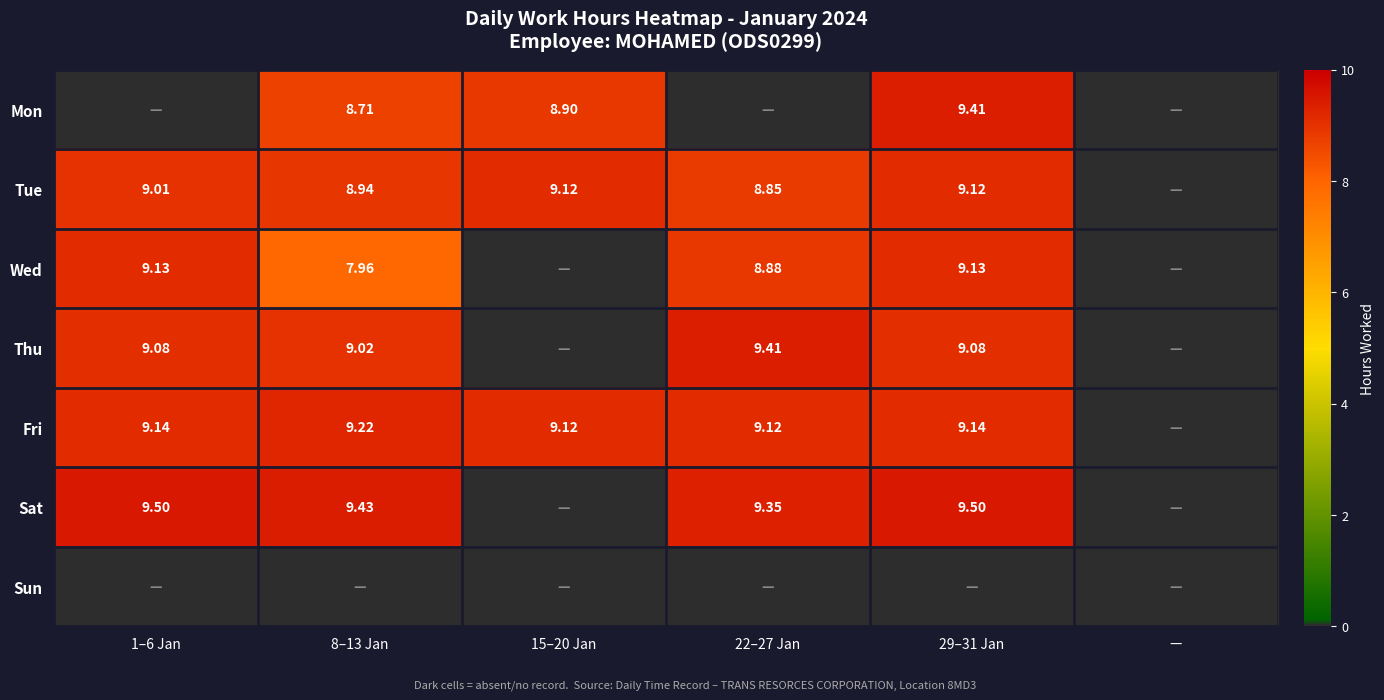

Which label corresponds to the largest value in the chart?

1–6 Jan